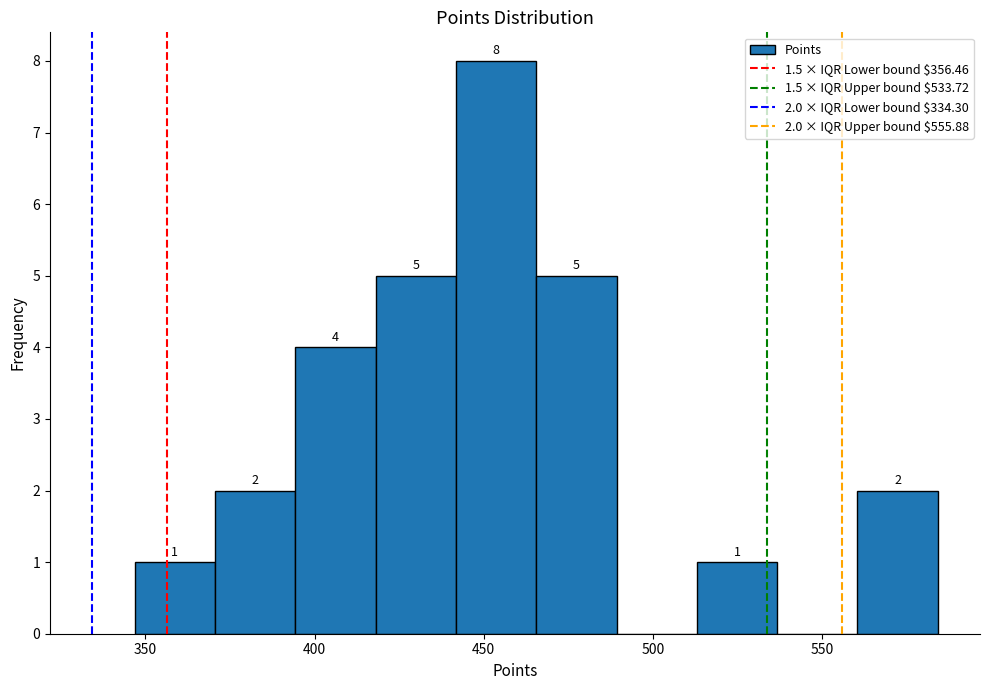

Over which range of the x-axis is the bar tallest?

440 to 465